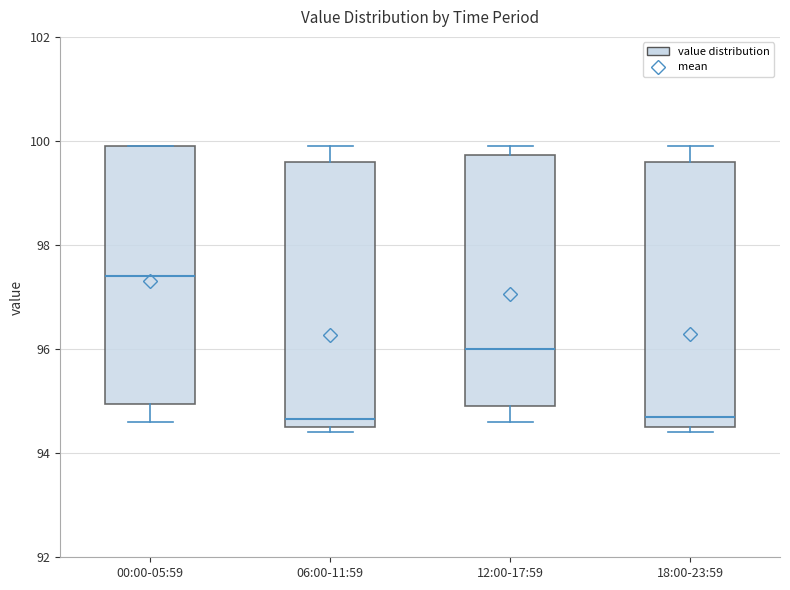

Where does the median line of the box for 00:00-05:59 sit on the y-axis? The values are not printed on the chart, so give them approximately, as read against the axis.

97.4